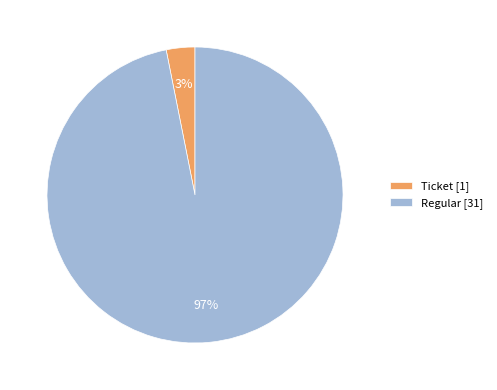

Which category accounts for the majority?

Regular [31]